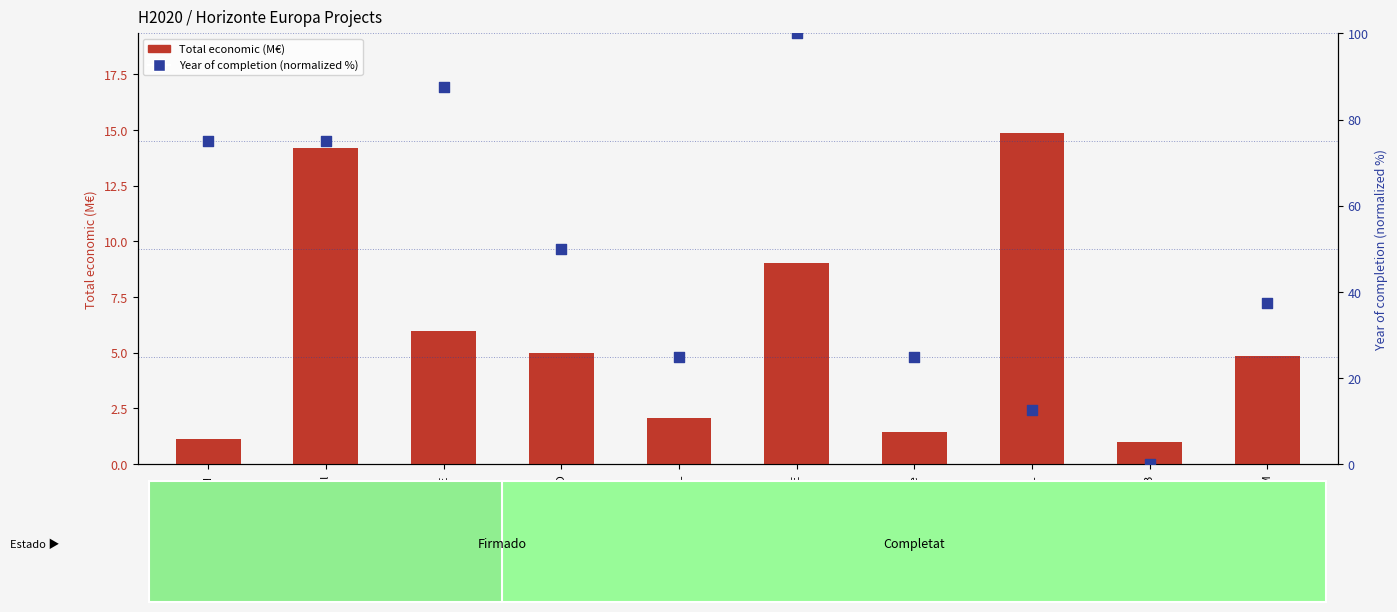

What are all the series names shown in the legend?

Total economic (M€), Year of completion (normalized %)